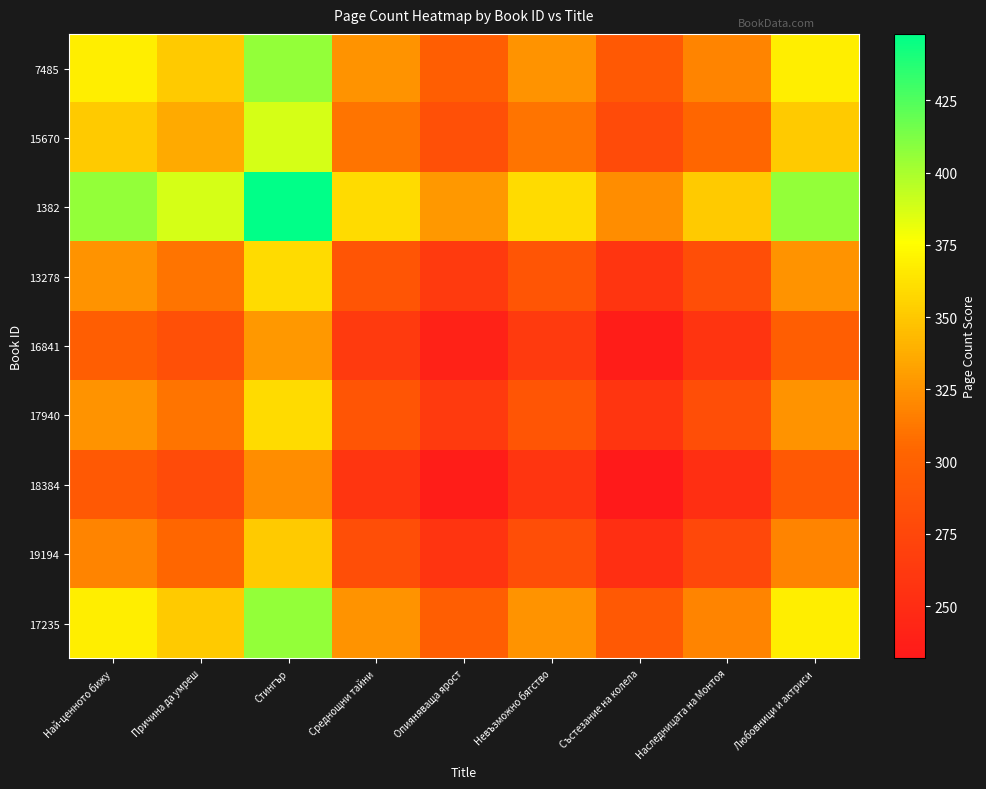

Reading right to left, list all the values displayed in this chart.

7485: Любовници и актриси=368.0	Наследницата на Монтоя=318.7	Състезание на колела=292.2	Невъзможно бягство=325.6	Опияняваща ярост=297.2	Среднощни тайни=325.6	Стингър=406.0	Причина да умреш=351.6	Най-ценното бижу=368.0
15670: Любовници и актриси=351.6	Наследницата на Монтоя=304.5	Състезание на колела=279.2	Невъзможно бягство=311.1	Опияняваща ярост=284.0	Среднощни тайни=311.1	Стингър=388.0	Причина да умреш=336.0	Най-ценното бижу=351.6
1382: Любовници и актриси=406.0	Наследницата на Монтоя=351.6	Състезание на колела=322.4	Невъзможно бягство=359.2	Опияняваща ярост=327.9	Среднощни тайни=359.2	Стингър=448.0	Причина да умреш=388.0	Най-ценното бижу=406.0
13278: Любовници и актриси=325.6	Наследницата на Монтоя=281.9	Състезание на колела=258.5	Невъзможно бягство=288.0	Опияняваща ярост=262.9	Среднощни тайни=288.0	Стингър=359.2	Причина да умреш=311.1	Най-ценното бижу=325.6
16841: Любовници и актриси=297.2	Наследницата на Монтоя=257.4	Състезание на колела=236.0	Невъзможно бягство=262.9	Опияняваща ярост=240.0	Среднощни тайни=262.9	Стингър=327.9	Причина да умреш=284.0	Най-ценното бижу=297.2
17940: Любовници и актриси=325.6	Наследницата на Монтоя=281.9	Състезание на колела=258.5	Невъзможно бягство=288.0	Опияняваща ярост=262.9	Среднощни тайни=288.0	Стингър=359.2	Причина да умреш=311.1	Най-ценното бижу=325.6
18384: Любовници и актриси=292.2	Наследницата на Монтоя=253.0	Състезание на колела=232.0	Невъзможно бягство=258.5	Опияняваща ярост=236.0	Среднощни тайни=258.5	Стингър=322.4	Причина да умреш=279.2	Най-ценното бижу=292.2
19194: Любовници и актриси=318.7	Наследницата на Монтоя=276.0	Състезание на колела=253.0	Невъзможно бягство=281.9	Опияняваща ярост=257.4	Среднощни тайни=281.9	Стингър=351.6	Причина да умреш=304.5	Най-ценното бижу=318.7
17235: Любовници и актриси=368.0	Наследницата на Монтоя=318.7	Състезание на колела=292.2	Невъзможно бягство=325.6	Опияняваща ярост=297.2	Среднощни тайни=325.6	Стингър=406.0	Причина да умреш=351.6	Най-ценното бижу=368.0